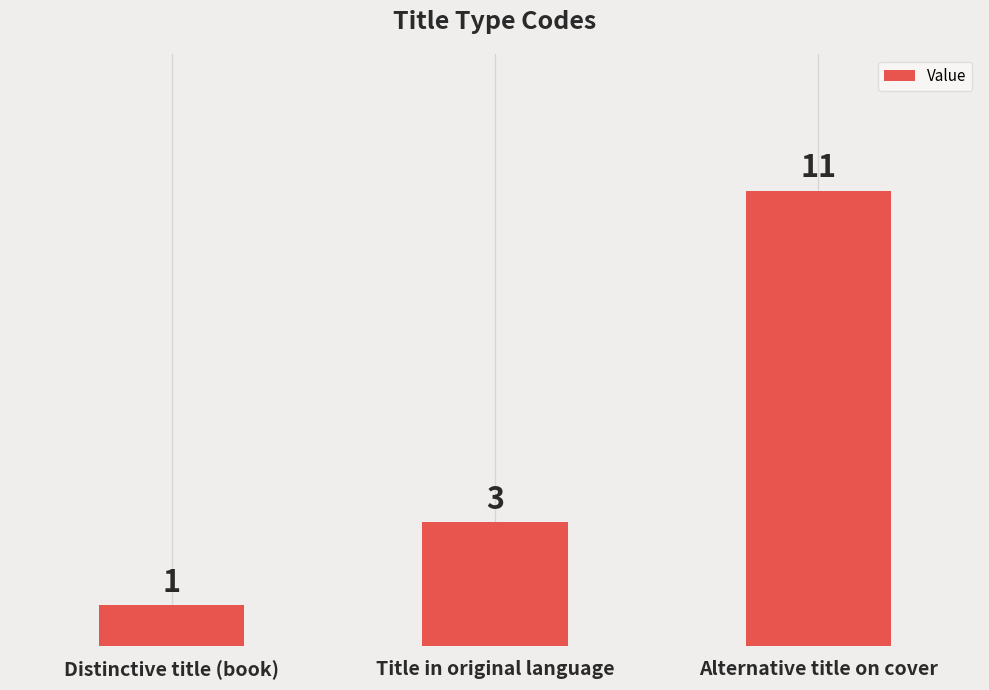

What is the sum of all values?

15